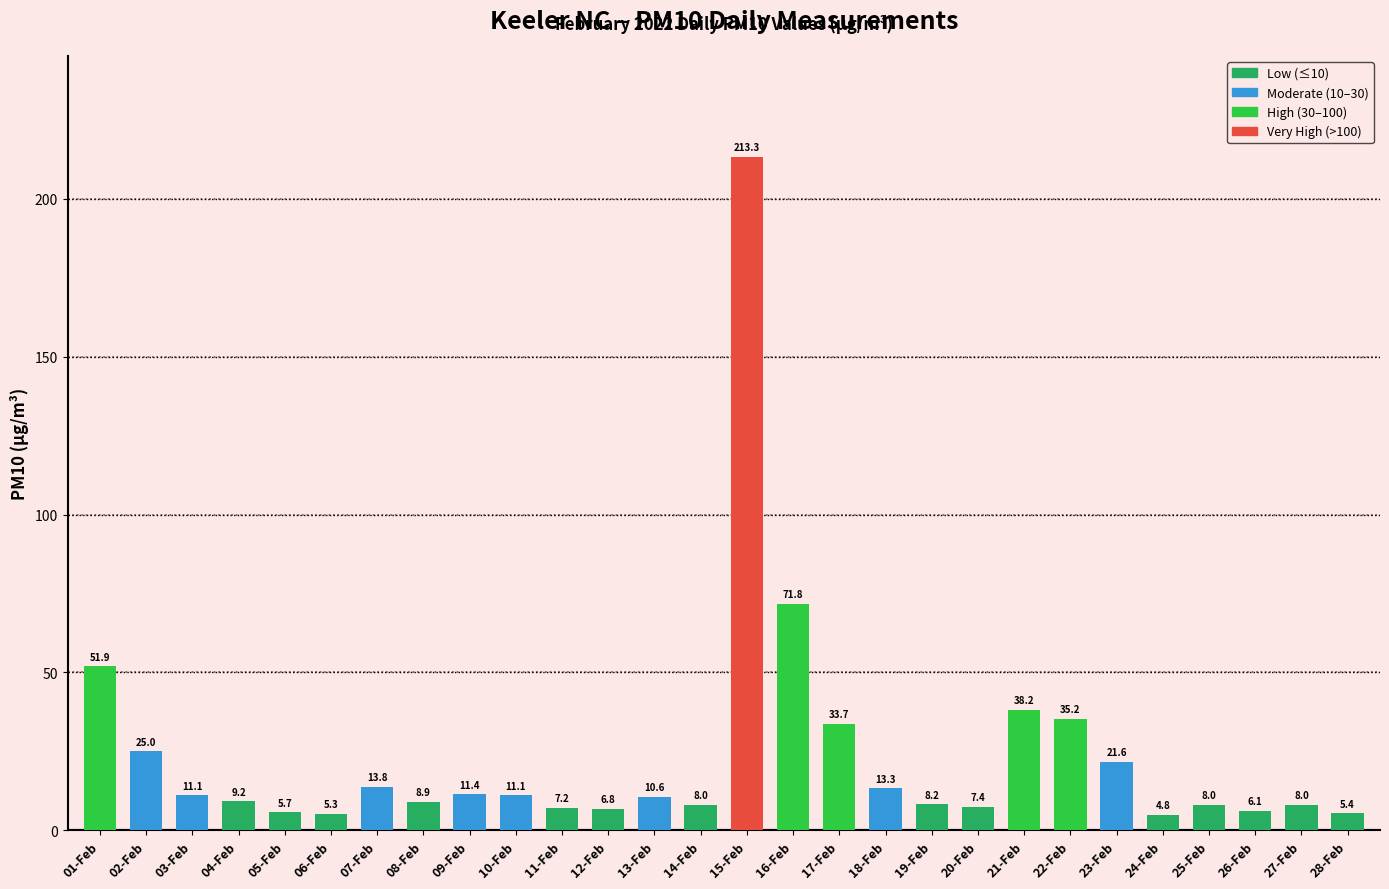

Is it true that the value at 11-Feb is 7.2?

True